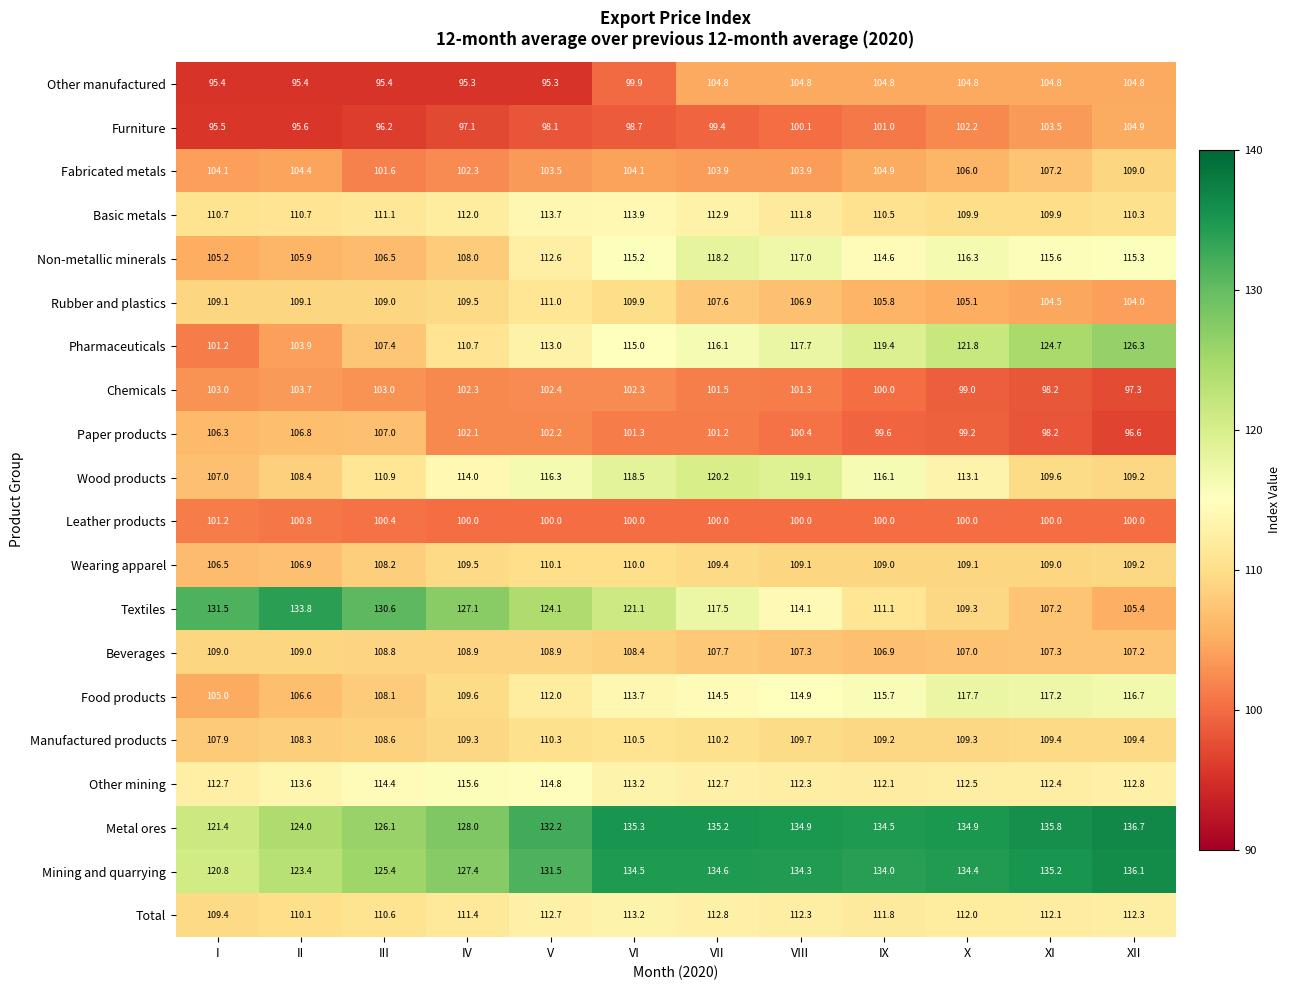

List the labels in order of Non-metallic minerals value, smallest first.

I, II, III, IV, V, IX, VI, XII, XI, X, VIII, VII